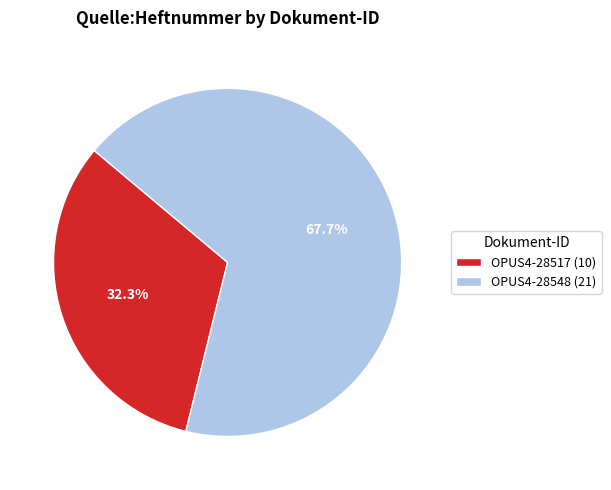

Which slice represents more than half of the pie?

OPUS4-28548